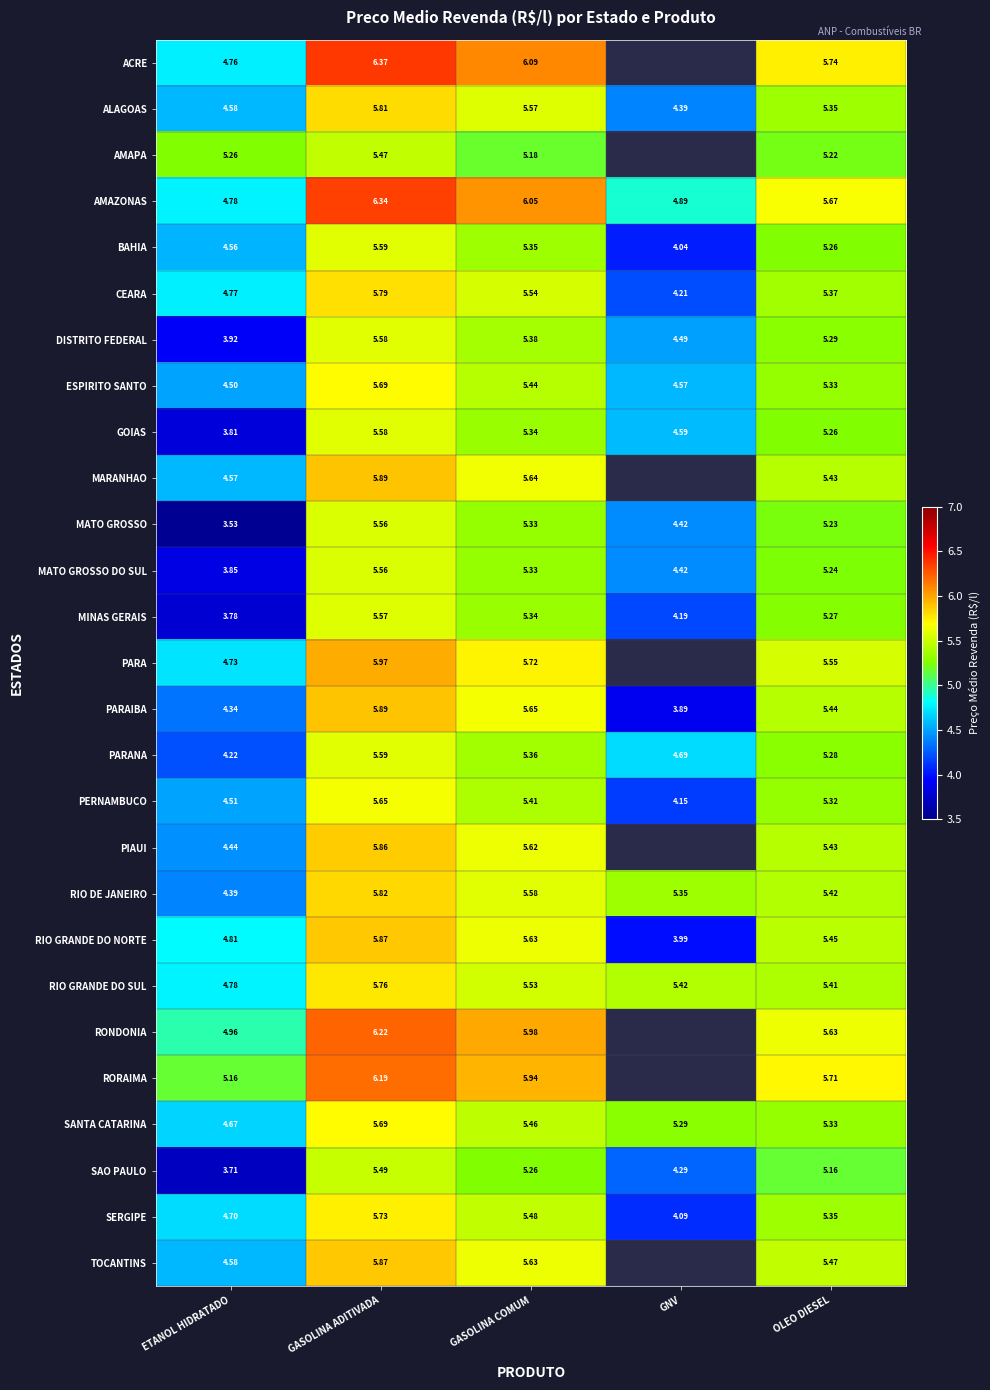

What is the total value across all series at GASOLINA ADITIVADA?

156.4